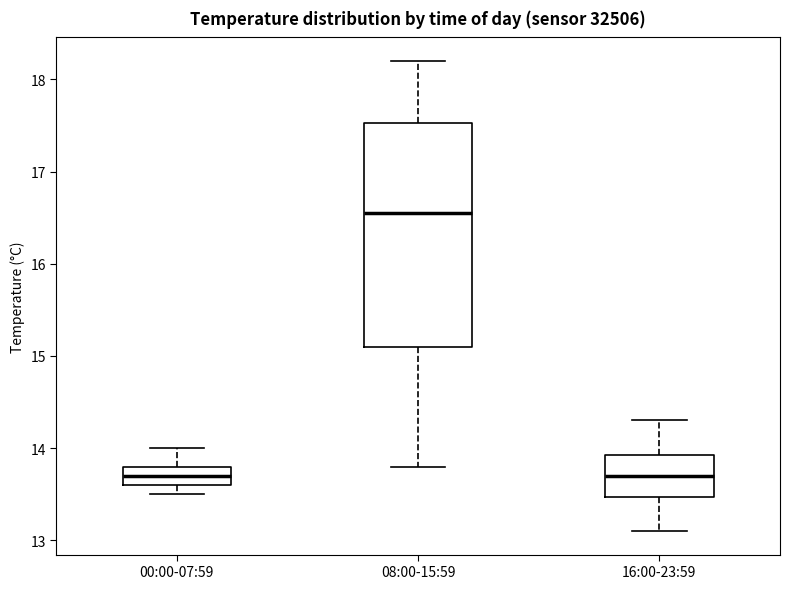

Where does the upper whisker of the box for 08:00-15:59 end on the y-axis? The values are not printed on the chart, so give them approximately, as read against the axis.

18.2